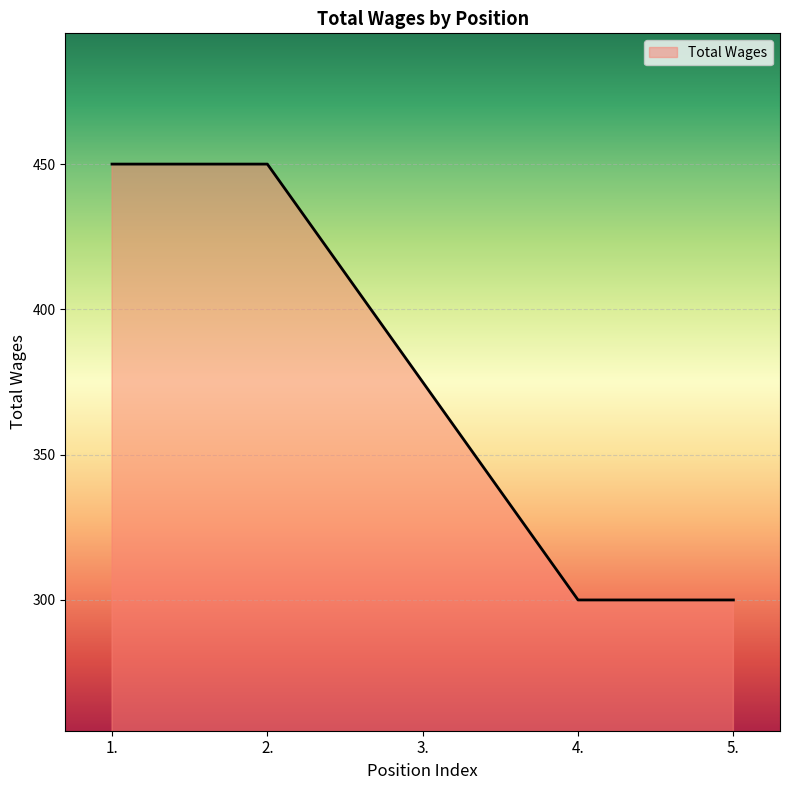

True or false: the data shows 433 at 4..

False